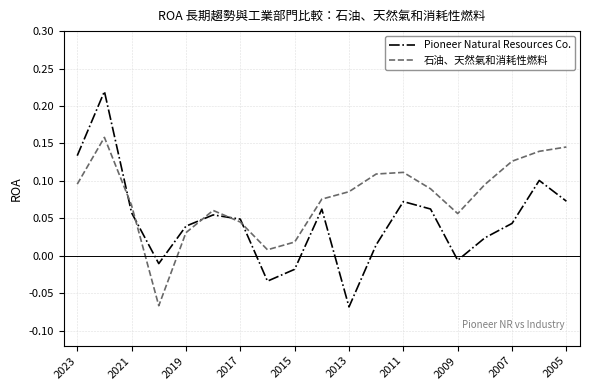

Which series has the largest total across all categories?

石油、天然氣和消耗性燃料